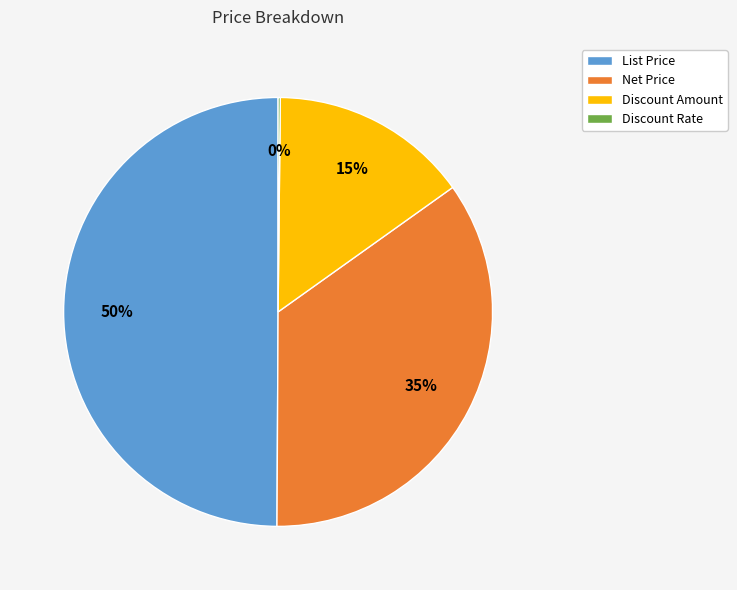

What percentage is the Discount Amount slice, to the nearest percent?

15%